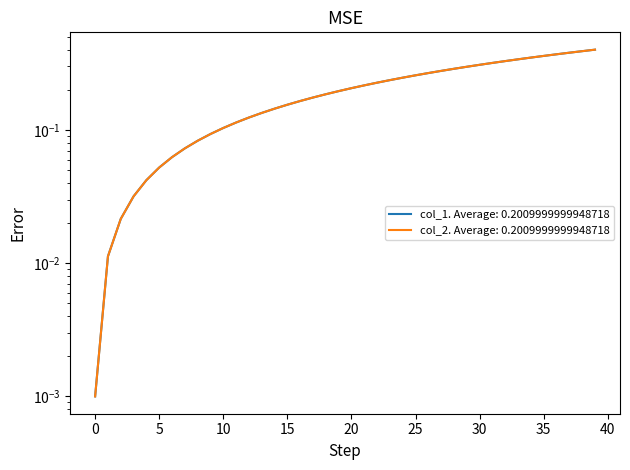

Reading left to right, list all the values displayed in this chart.

col_1: 0.0	0.0	0.0	0.0	0.0	0.1	0.1	0.1	0.1	0.1	0.1	0.1	0.1	0.1	0.1	0.2	0.2	0.2	0.2	0.2	0.2	0.2	0.2	0.2	0.2	0.3	0.3	0.3	0.3	0.3	0.3	0.3	0.3	0.3	0.3	0.4	0.4	0.4	0.4	0.4
col_2: 0.0	0.0	0.0	0.0	0.0	0.1	0.1	0.1	0.1	0.1	0.1	0.1	0.1	0.1	0.1	0.2	0.2	0.2	0.2	0.2	0.2	0.2	0.2	0.2	0.2	0.3	0.3	0.3	0.3	0.3	0.3	0.3	0.3	0.3	0.3	0.4	0.4	0.4	0.4	0.4